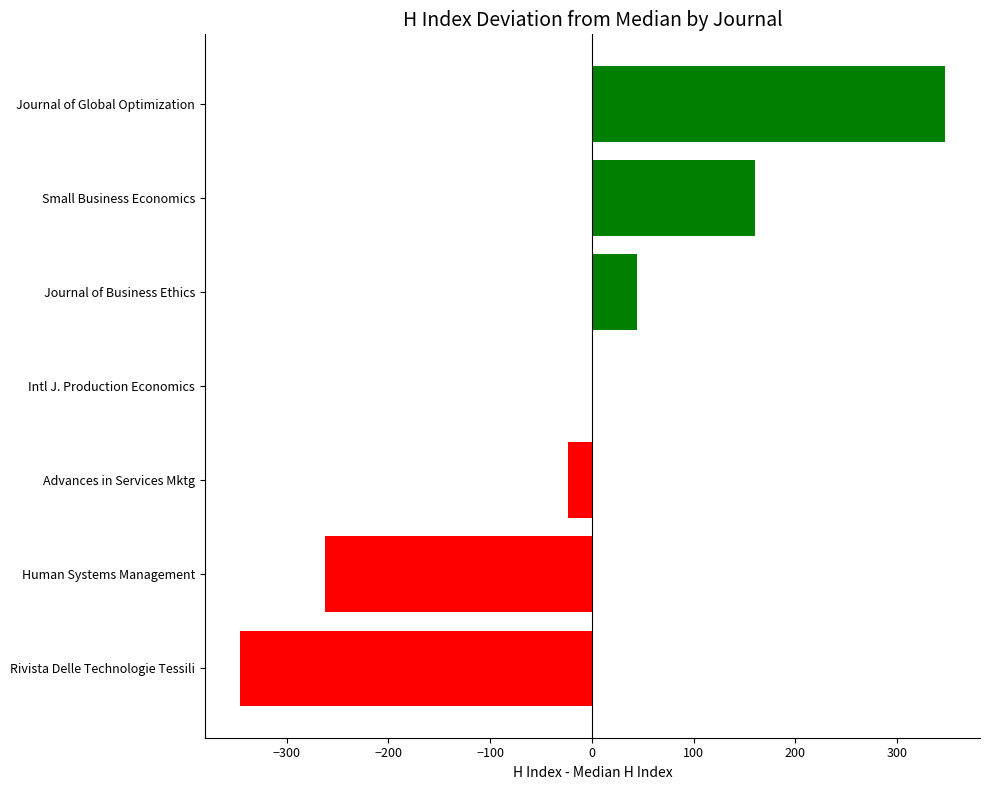

What is the greatest value displayed?

347